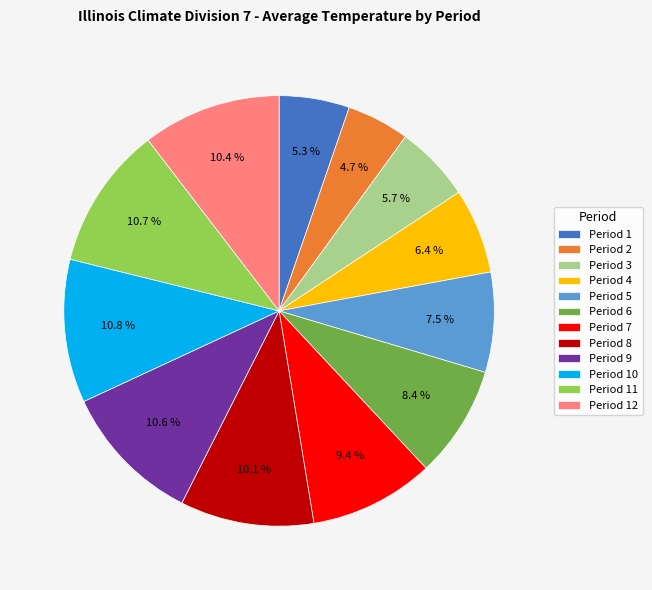

Combined, do Period 7 and Period 2 account for over 50%?

No